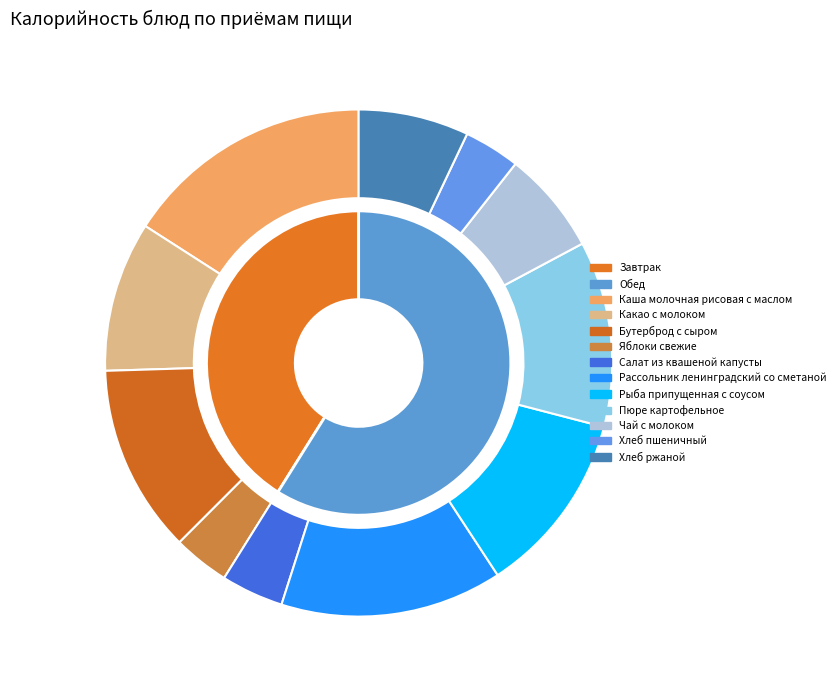

Does Салат из квашеной капусты represent more than half of the total?

No